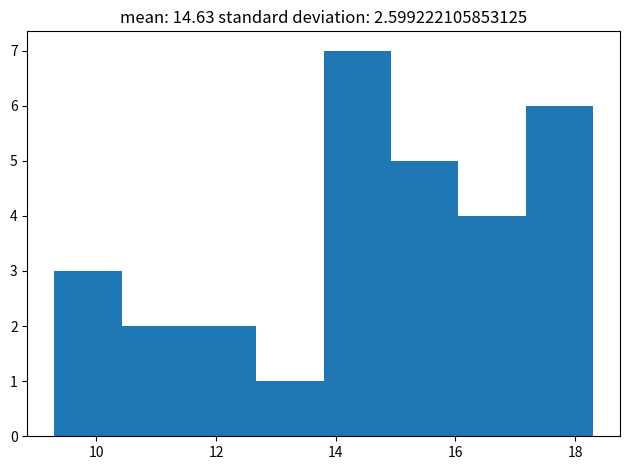

Which range on the x-axis has the tallest bar?

13.8 to 15.0